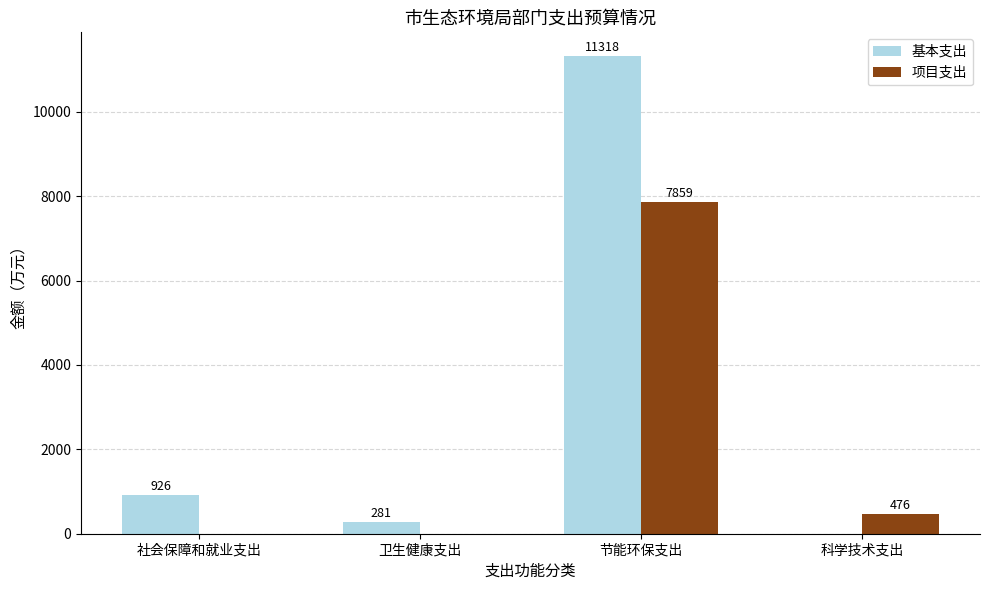

Which series changed the most between 社会保障和就业支出 and 卫生健康支出?

基本支出